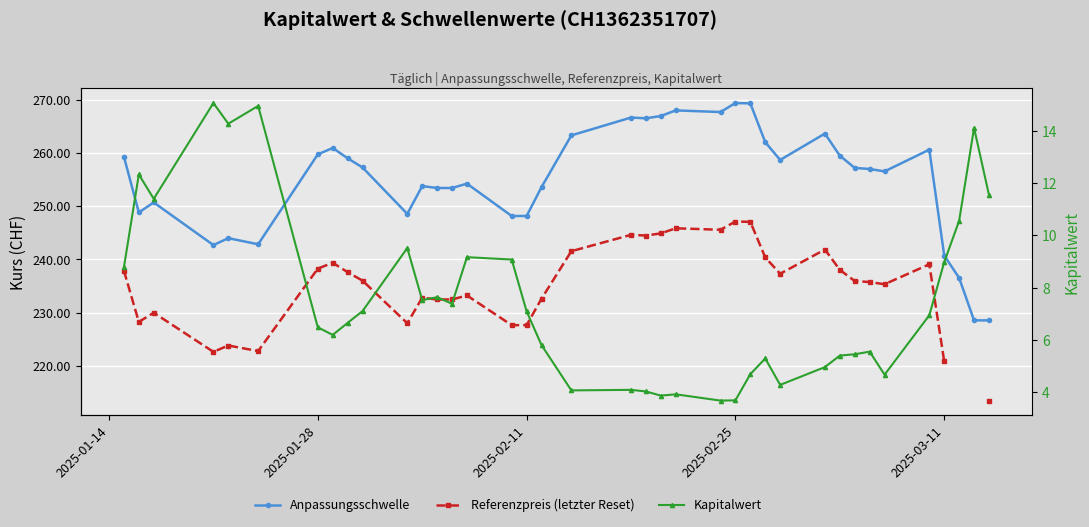

What is the minimum value shown in the chart?

3.7